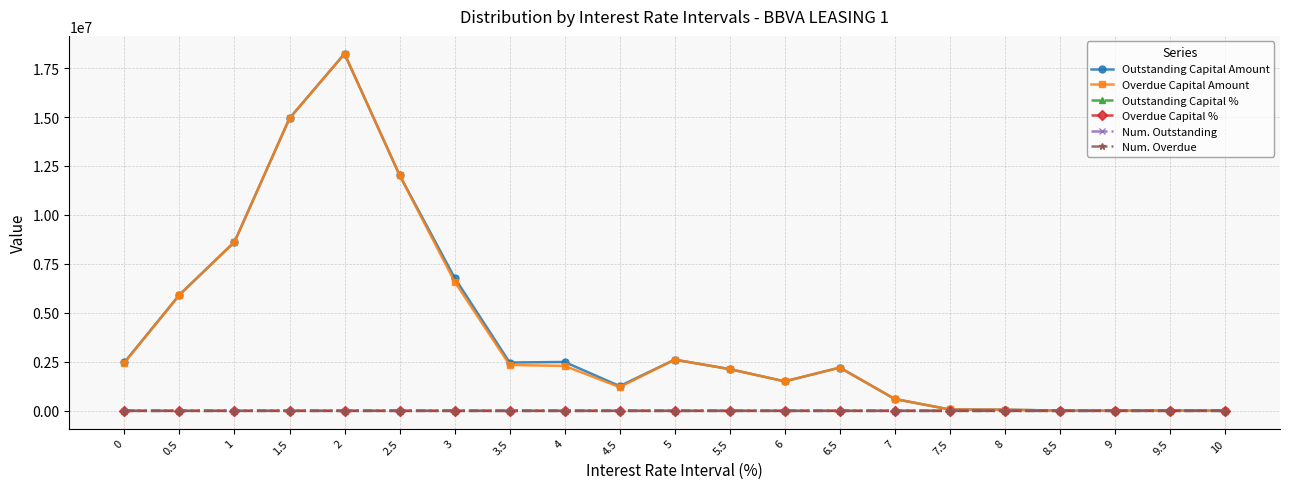

Where is the first local maximum for Overdue Capital Amount?

2